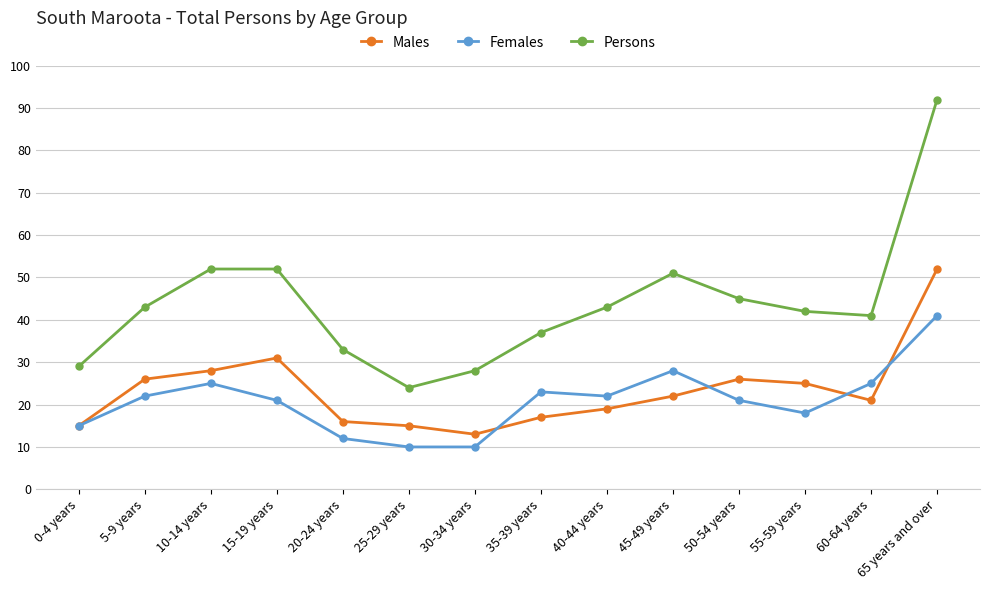

Where does the Males series first go above 22?

5-9 years